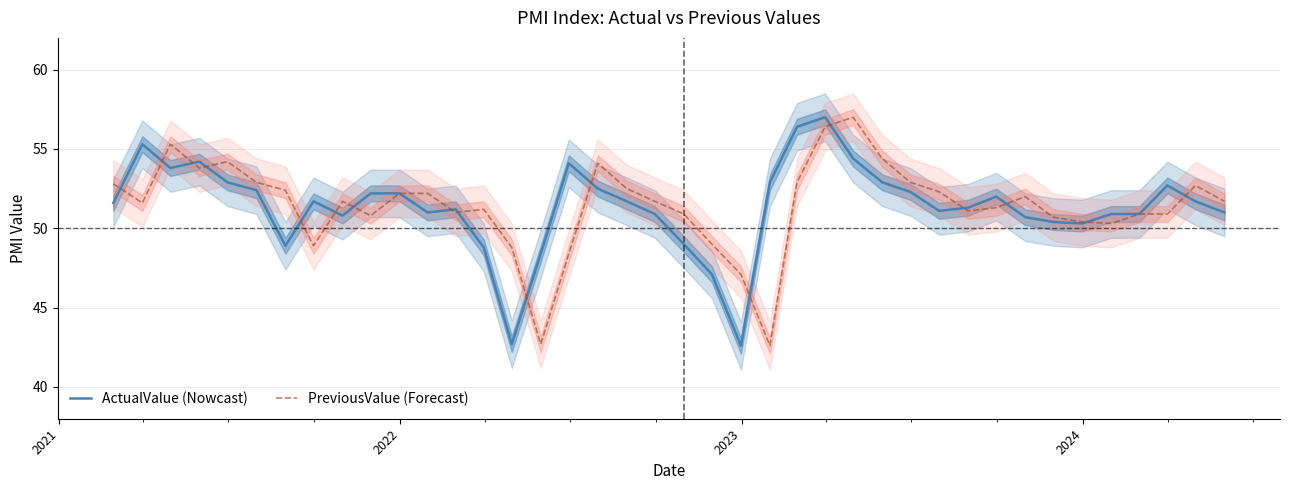

How many values in the ActualValue series exceed 51?

24